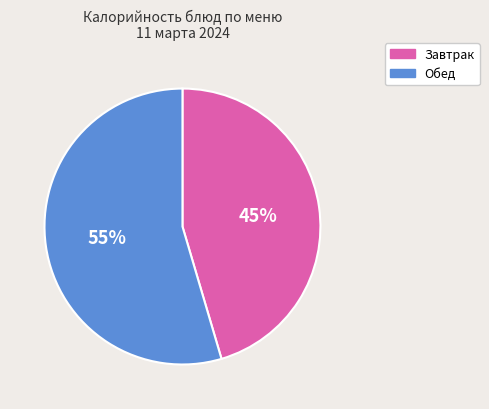

To the nearest percent, what is the average slice percentage?

50%